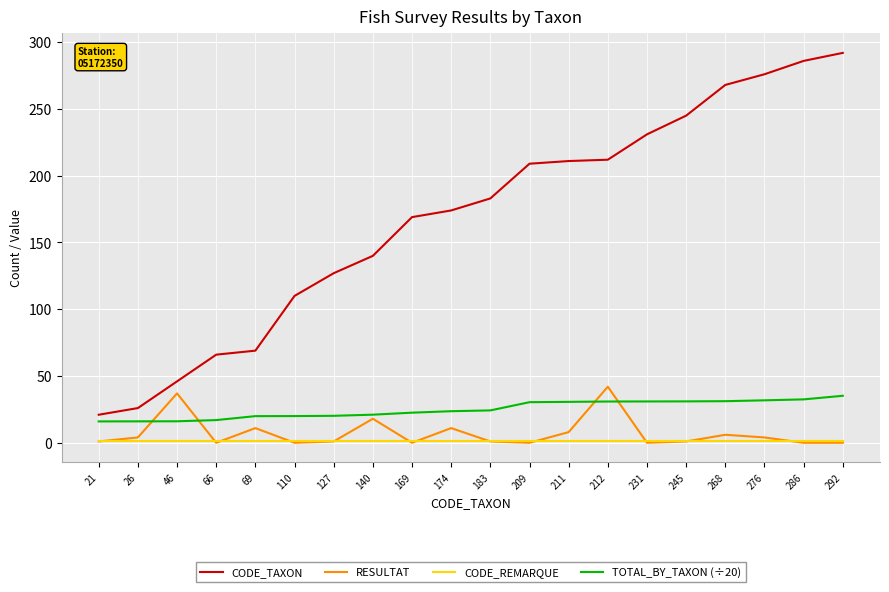

Which series has the largest total across all categories?

CODE_TAXON